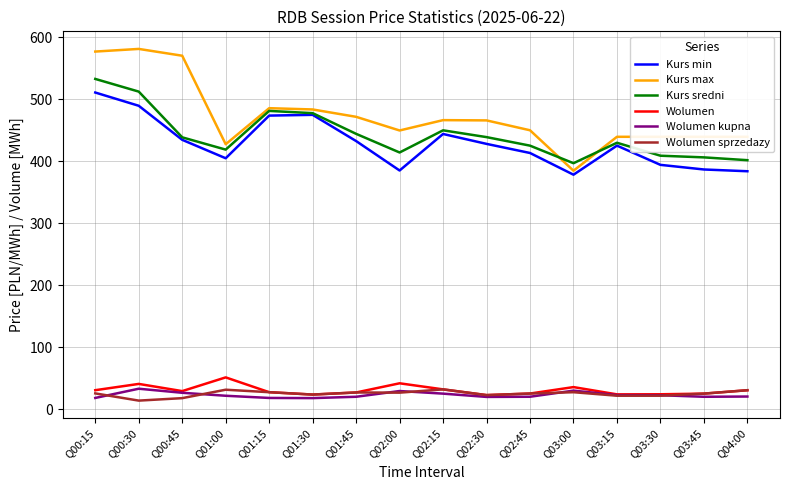

True or false: Kurs min and Wolumen cross at least once.

False